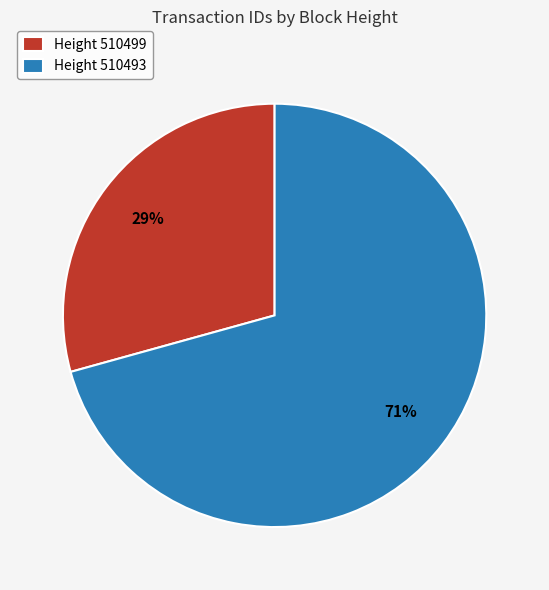

Combined, do Height 510499 and Height 510493 account for over 50%?

Yes